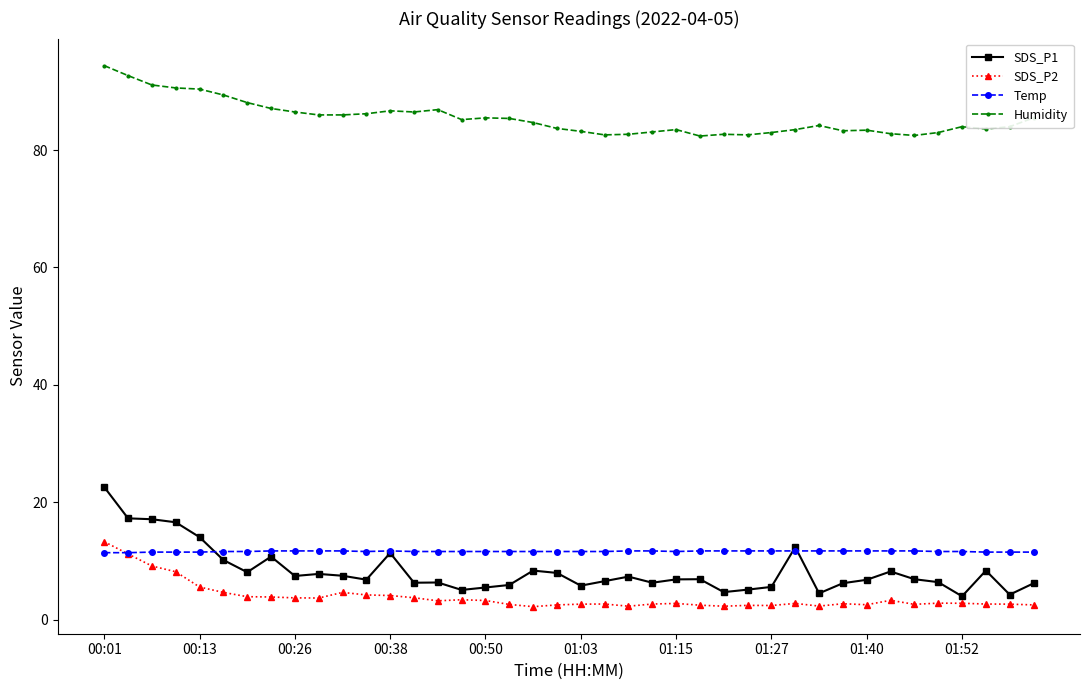

Does the chart have visible grid lines?

No